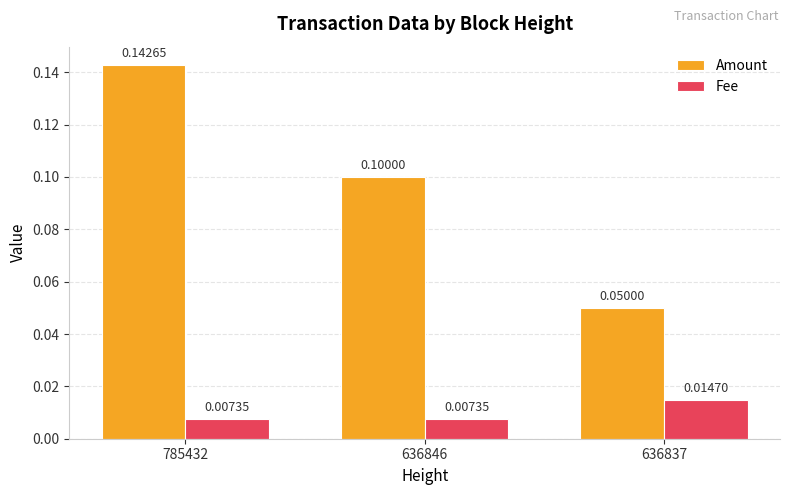

Rank the series by their average value, from lowest to highest.

Fee, Amount